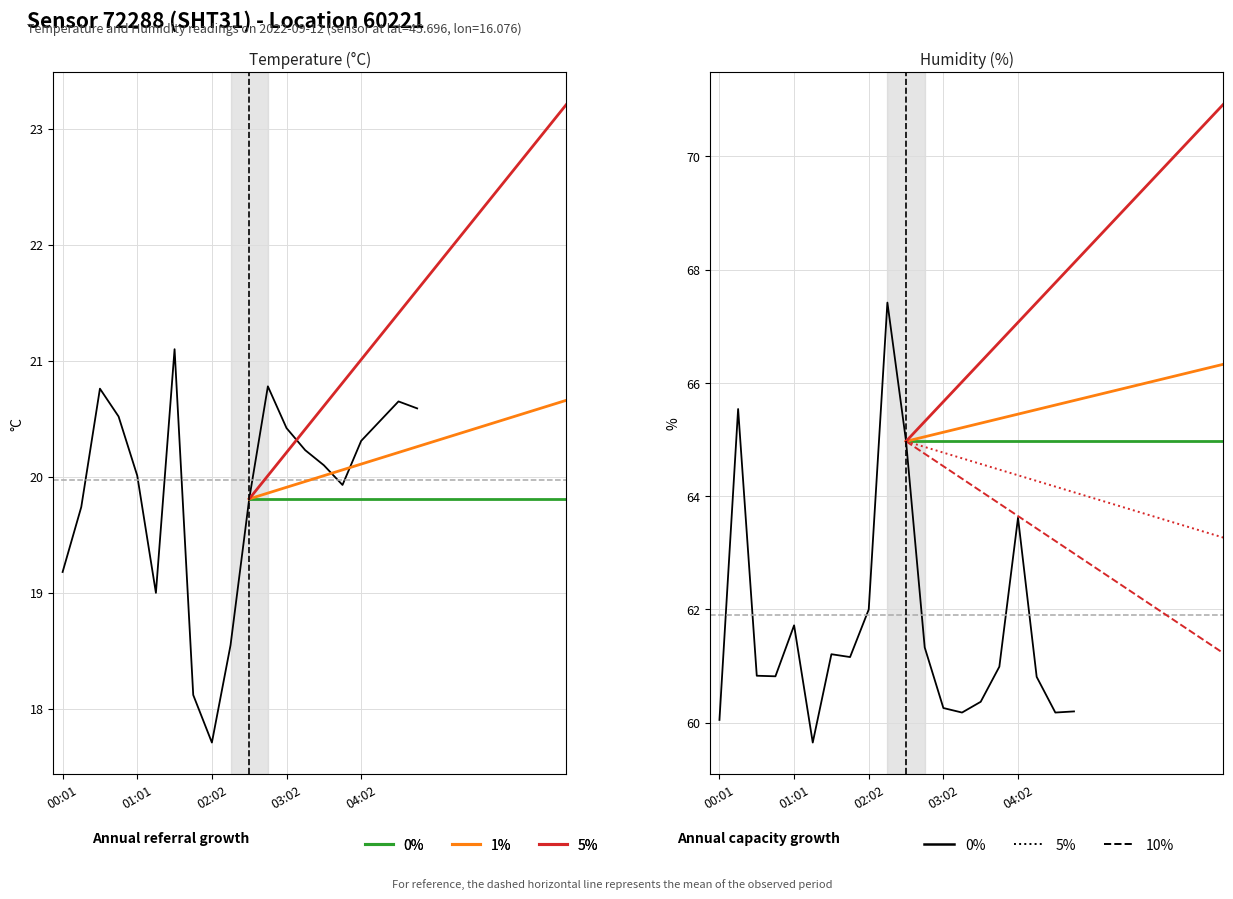

What is the average value of the humidity series?

61.7